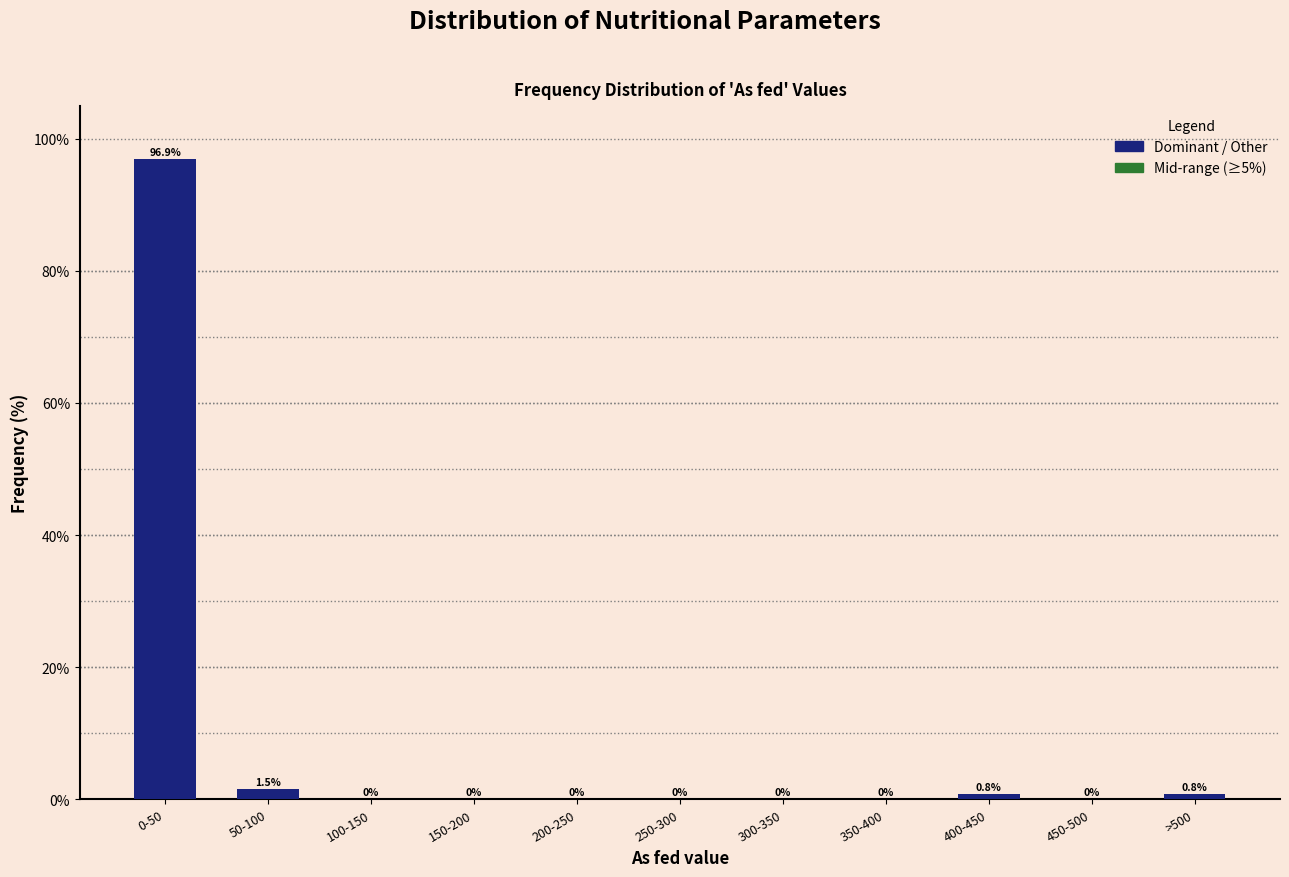

Reading left to right, list all the values displayed in this chart.

0-50=96.9	50-100=1.5	100-150=0.0	150-200=0.0	200-250=0.0	250-300=0.0	300-350=0.0	350-400=0.0	400-450=0.8	450-500=0.0	>500=0.8